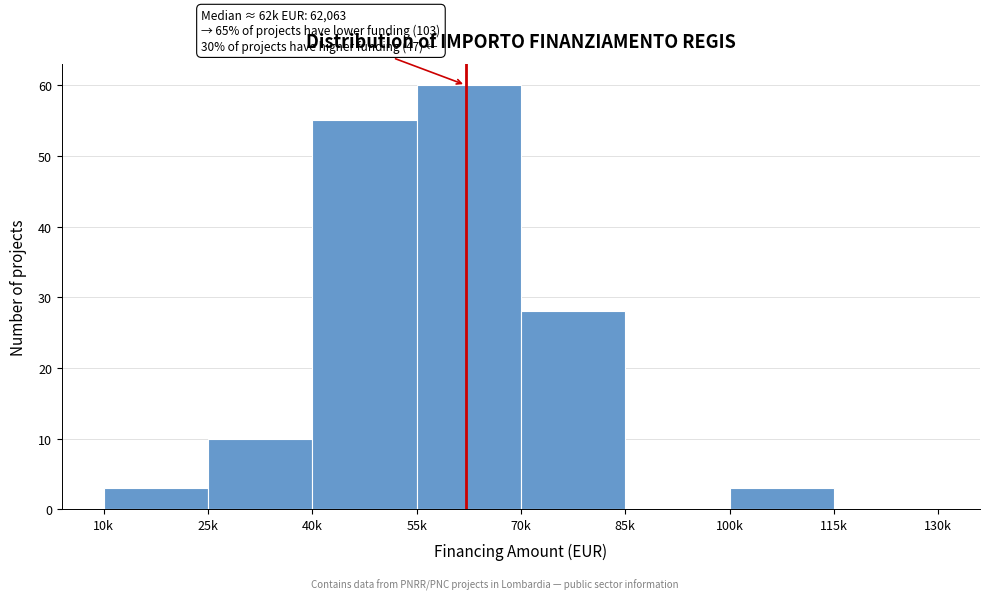

Reading right to left, extract all data points from this chart.

115k=0	100k=3	85k=0	70k=28	55k=60	40k=55	25k=10	10k=3